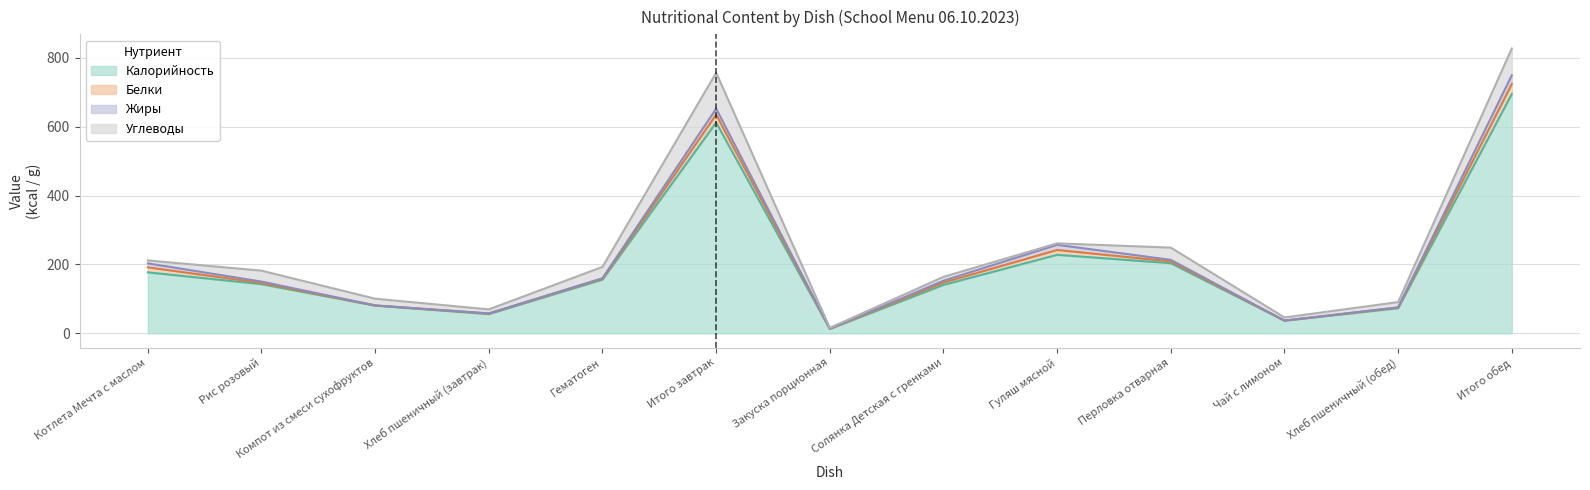

Reading left to right, transcribe all the data shown in this chart.

Калорийность: 177.2	142.8	80.5	55.9	156.0	612.3	12.8	140.6	228.1	203.7	36.9	72.9	695.1
Белки: 14.5	3.6	0.6	1.7	2.6	23.0	0.7	6.9	14.0	5.1	0.0	2.2	29.0
Жиры: 11.5	4.0	0.0	0.2	1.6	17.4	0.1	5.4	15.0	4.6	0.0	0.3	25.4
Углеводы: 8.6	31.7	19.6	11.7	32.8	104.3	2.3	11.1	4.3	35.5	9.2	15.3	77.7